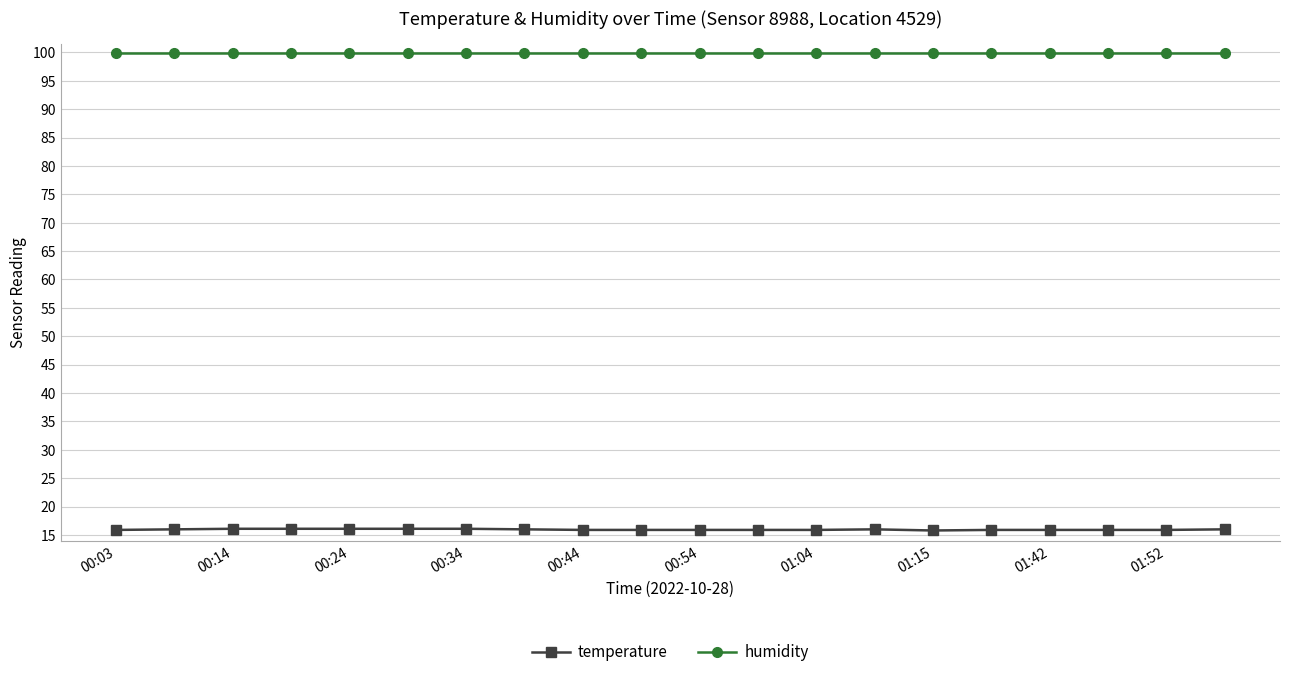

What are all the series names shown in the legend?

temperature, humidity